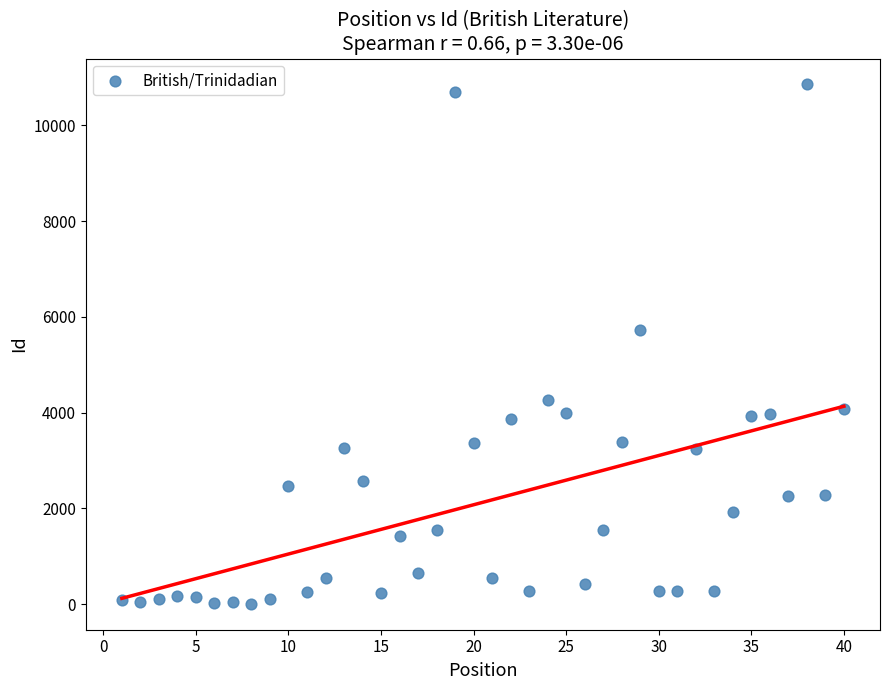

What is the range of X values (max minus min)?

39